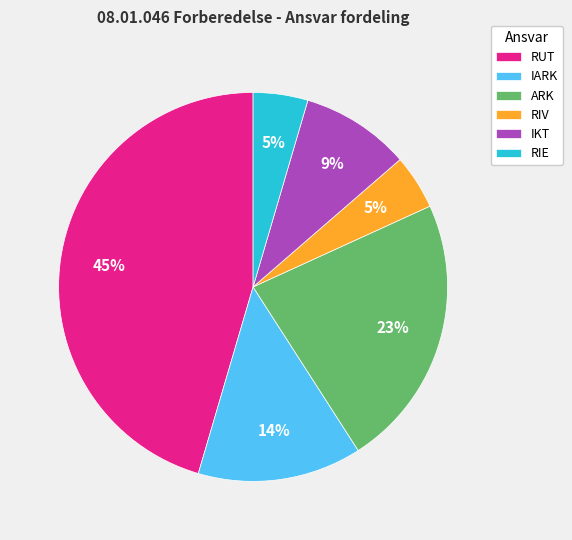

To the nearest percent, what is the combined percentage of RIV and RUT?

50%